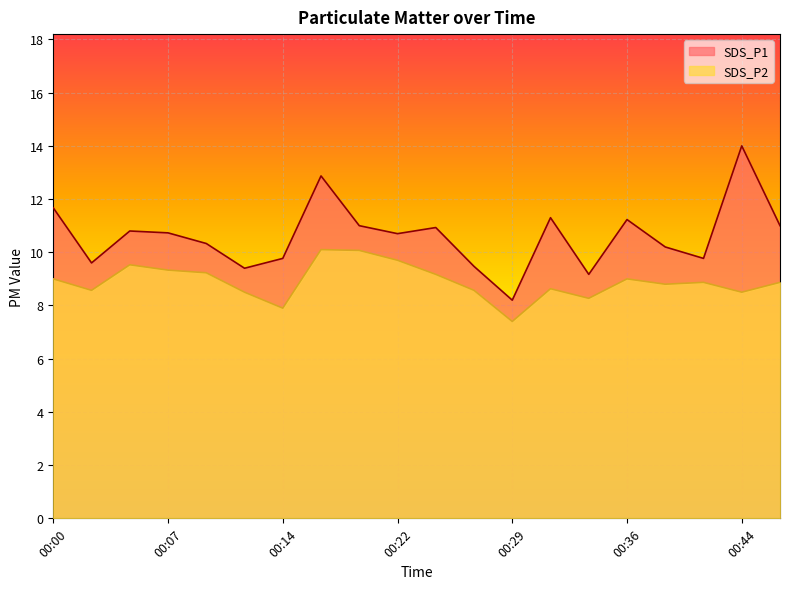

What are all the series names shown in the legend?

SDS_P1, SDS_P2